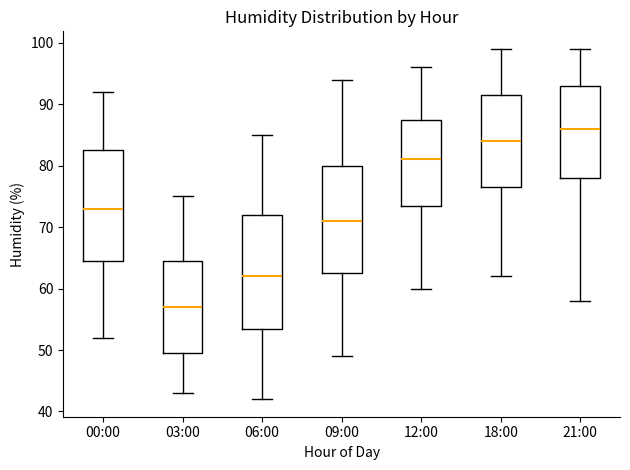

Which box has the highest median line?

21:00